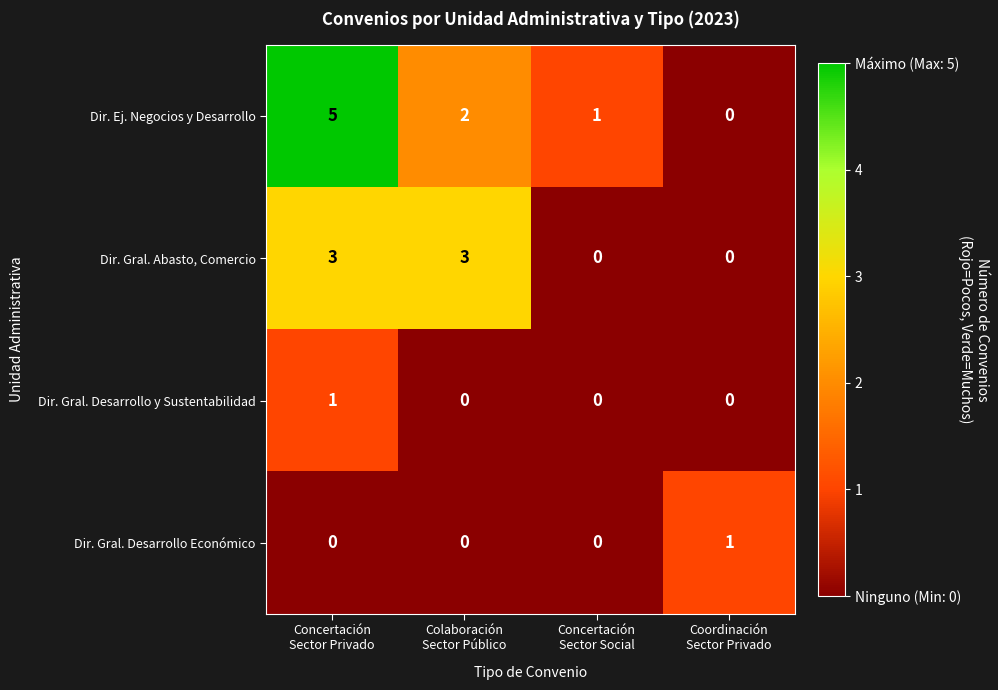

How many series are shown in this chart?

4